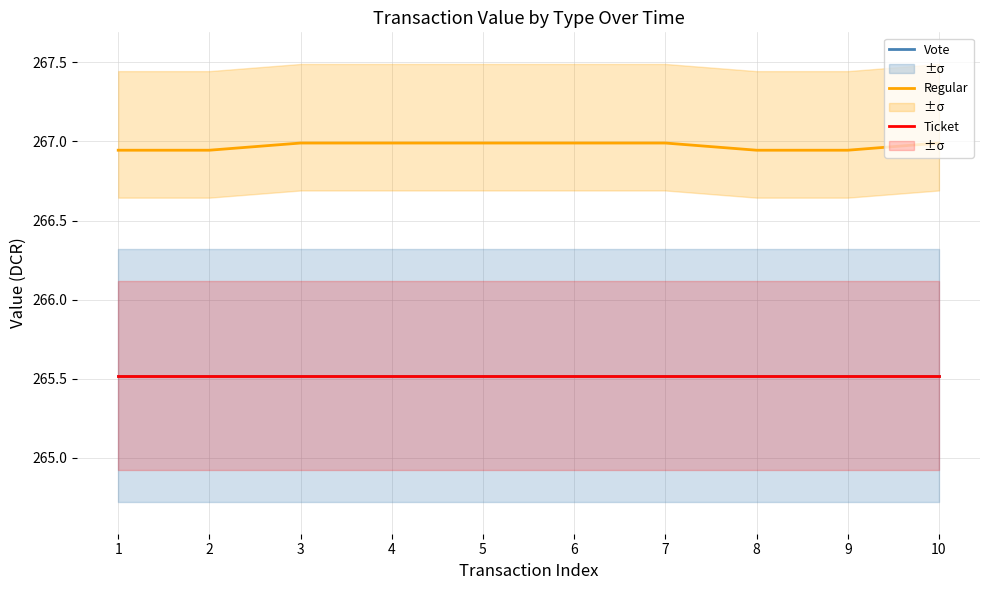

How many distinct data groups are displayed?

3